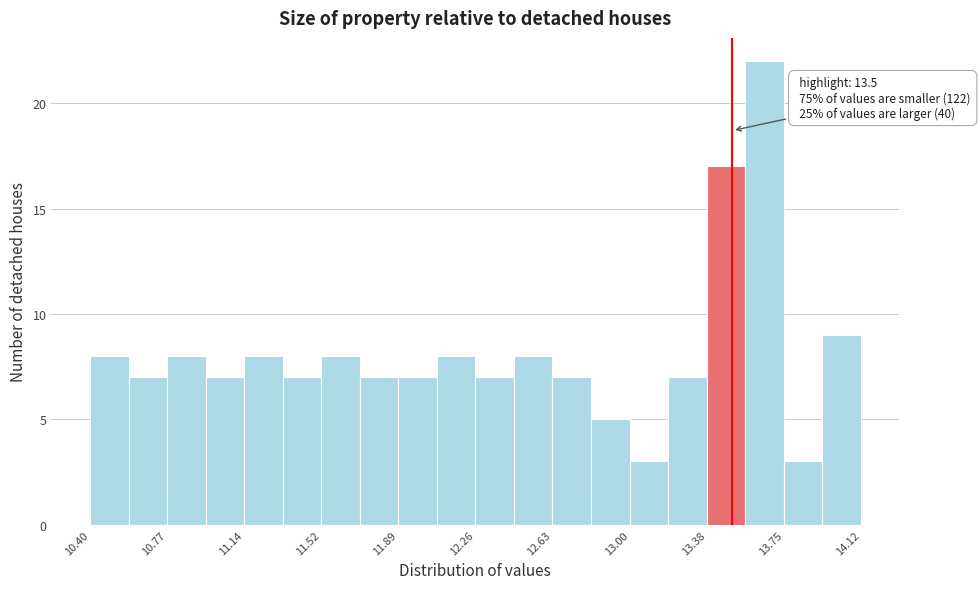

Around what value on the x-axis is the tallest bar? Give the approximate position of its centre, as read against the axis.

13.65